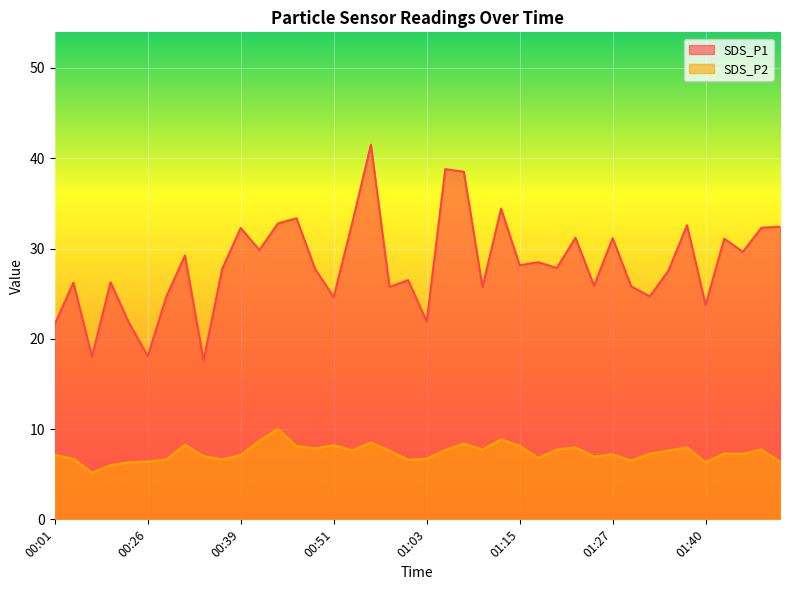

True or false: SDS_P1 and SDS_P2 intersect in this chart.

False